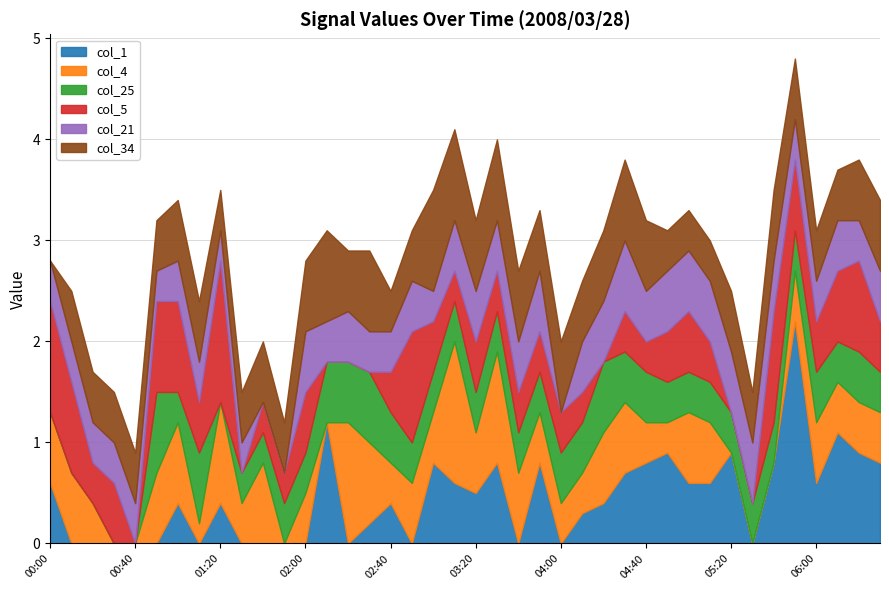

What is the minimum value for col_21?

0.3